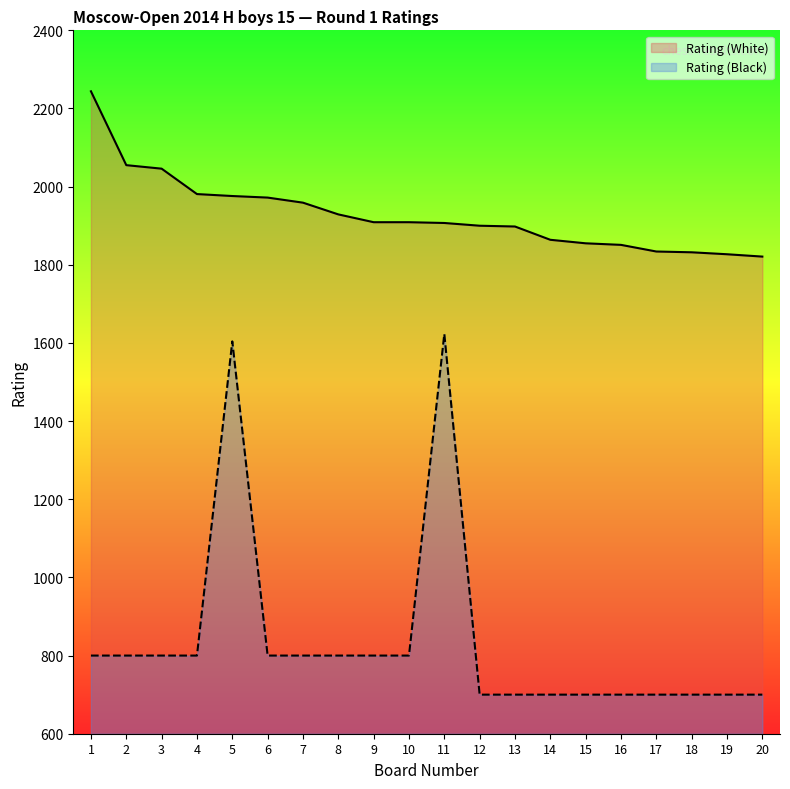

True or false: Rating (White) and Rating (Black) cross at least once.

False